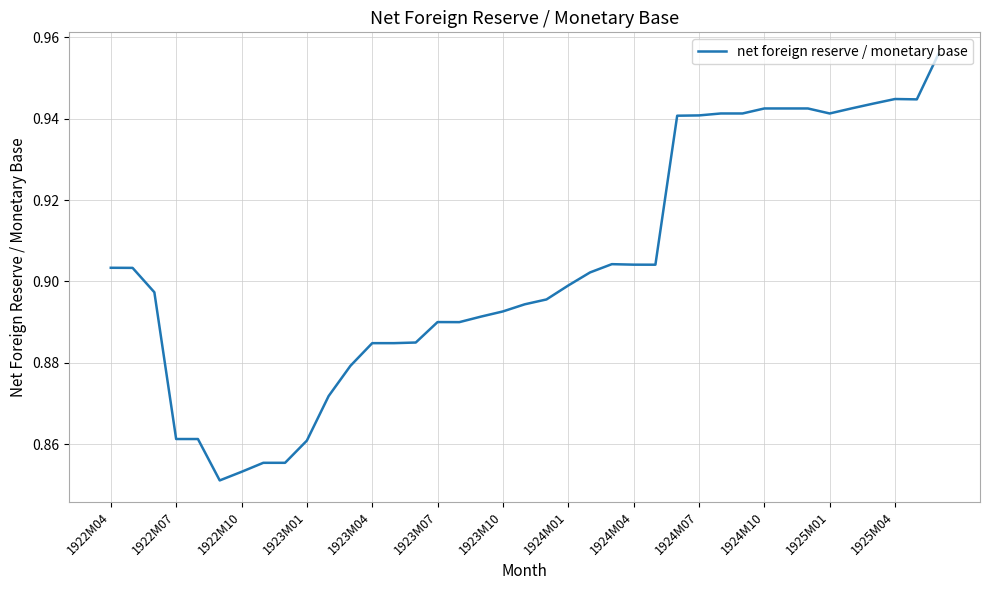

Does the chart display data point markers on the line(s)?

No